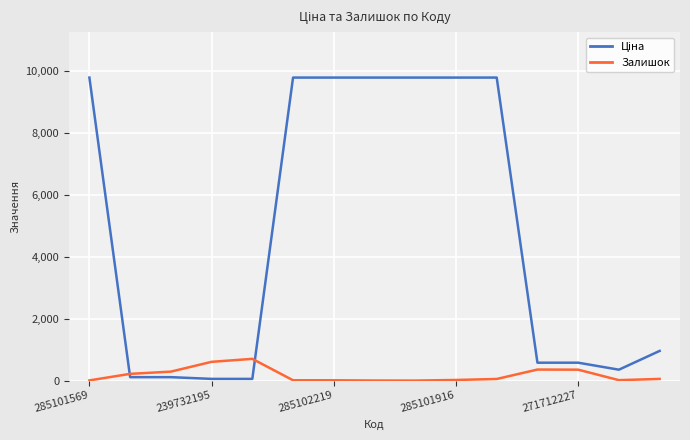

What is the maximum value shown in the chart?

9775.5